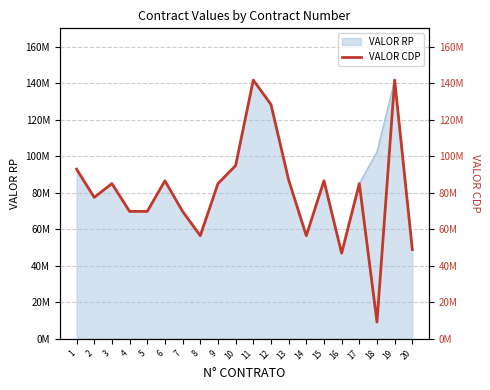

Which category has the lowest value across all series?

18